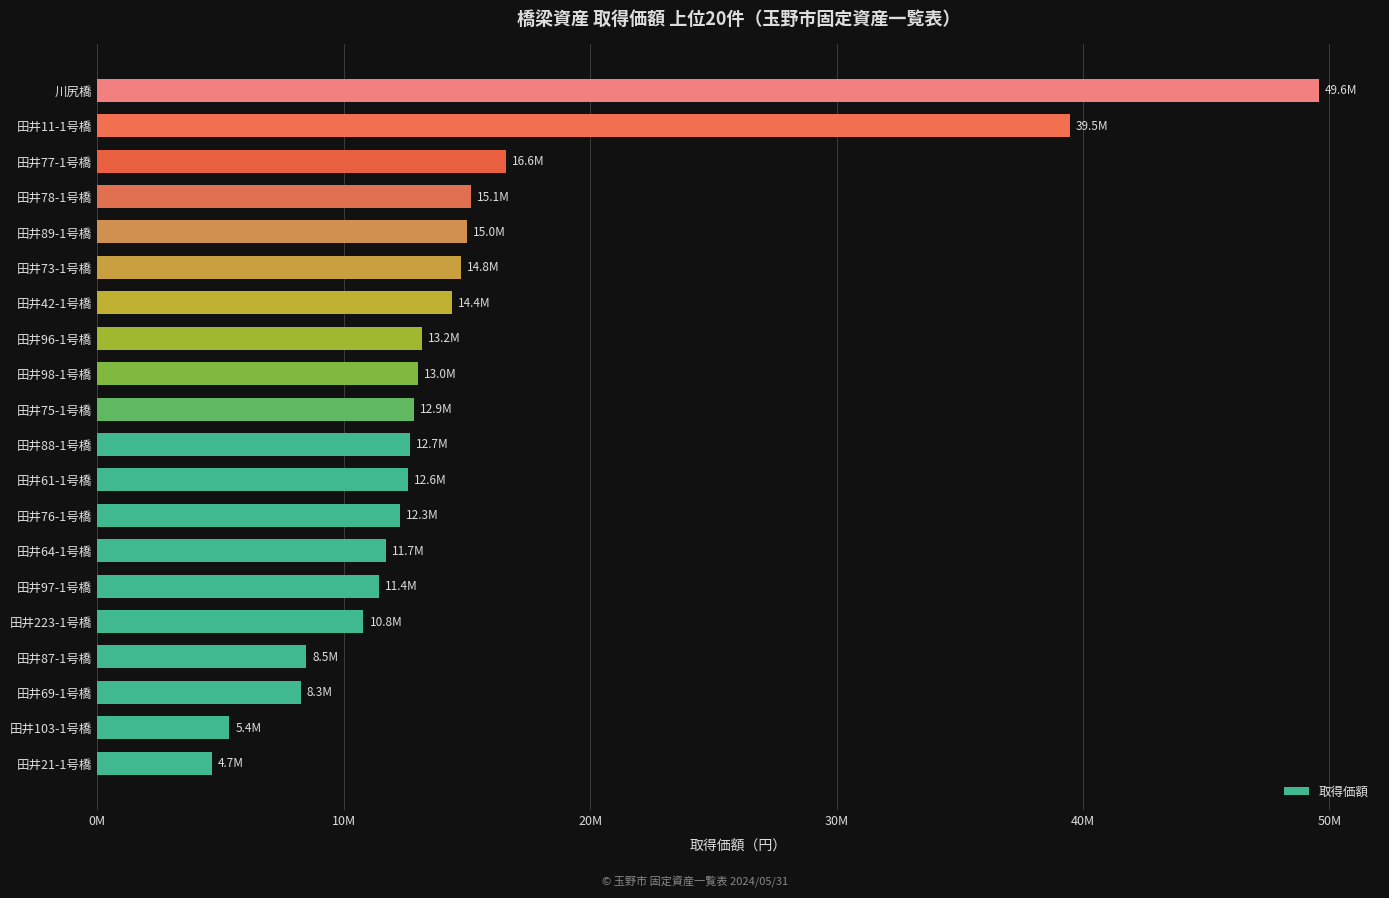

Which category has the highest value across all series?

川尻橋